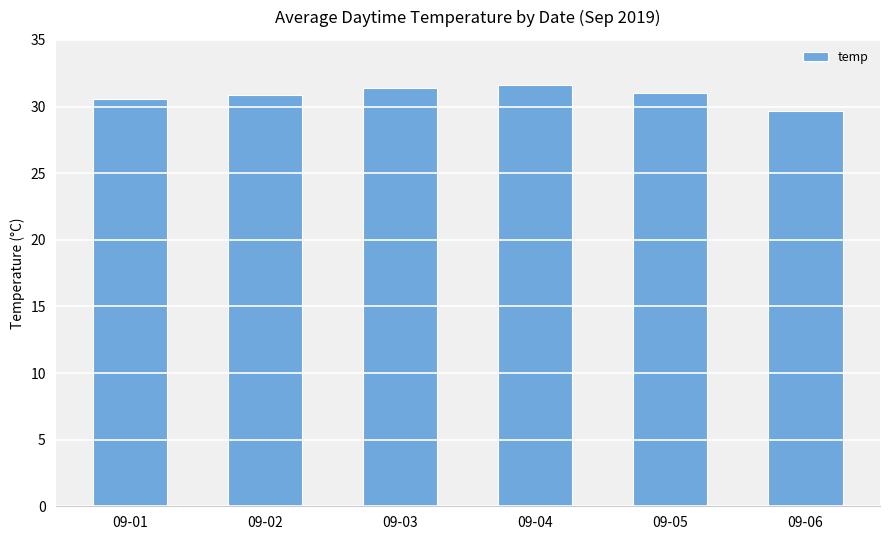

What is the value of the 1st bar from the left?

30.6